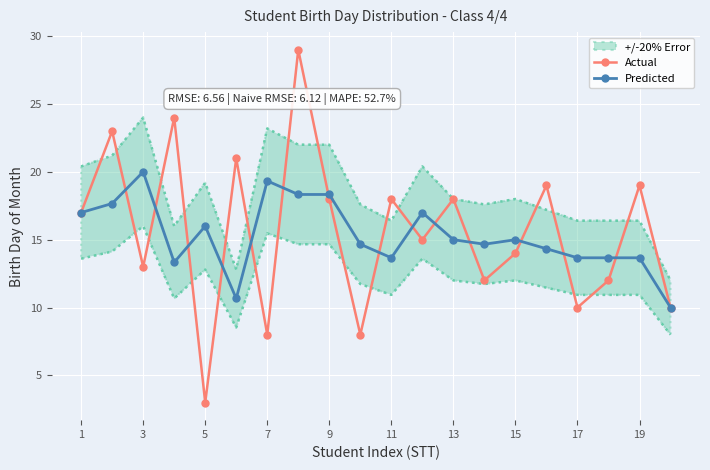

Which series ends up on top after the final intersection of Actual and Predicted?

Actual